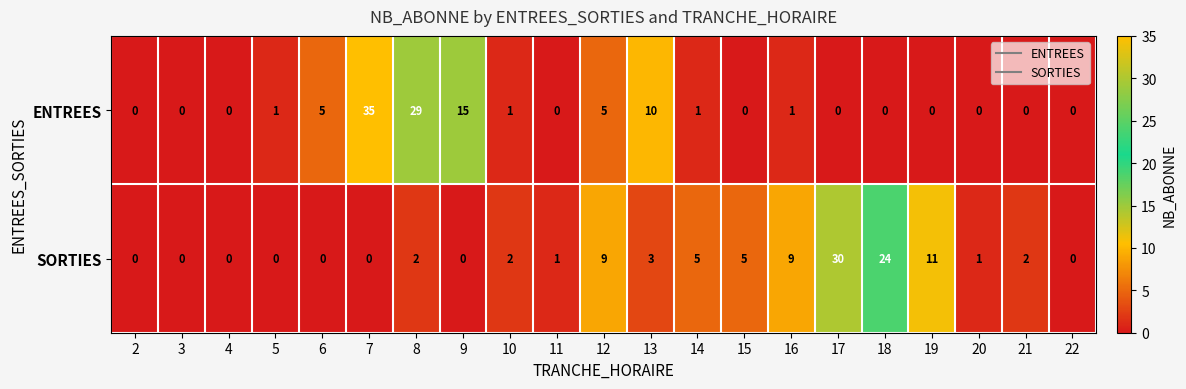

How many distinct data groups are displayed?

2